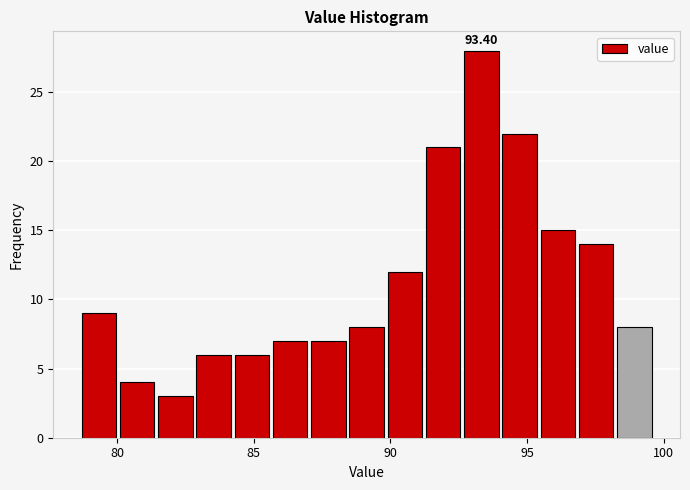

Around what value on the x-axis is the tallest bar? Give the approximate position of its centre, as read against the axis.

93.5